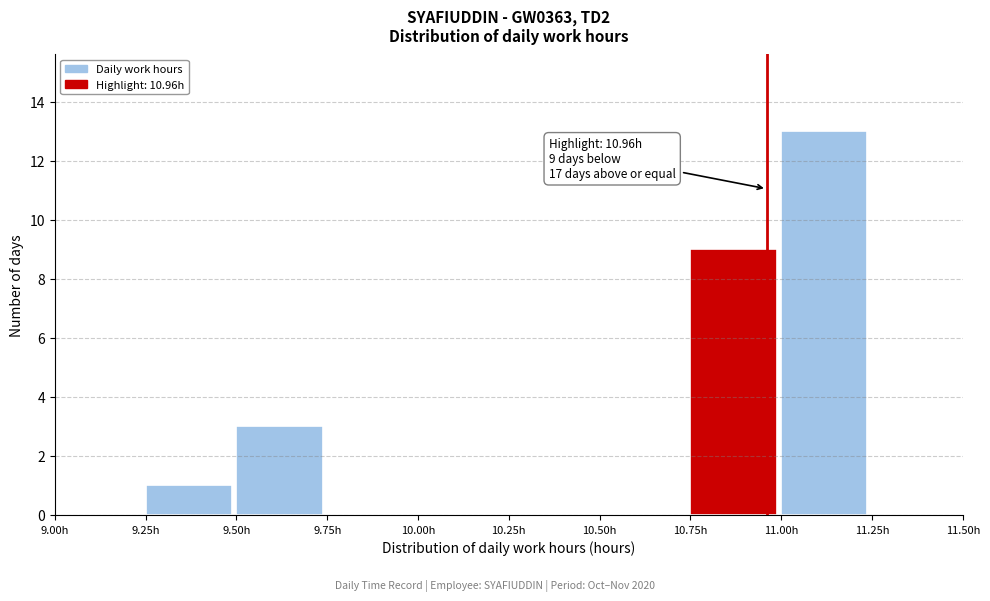

Which range on the x-axis has the tallest bar?

11.00 to 11.25